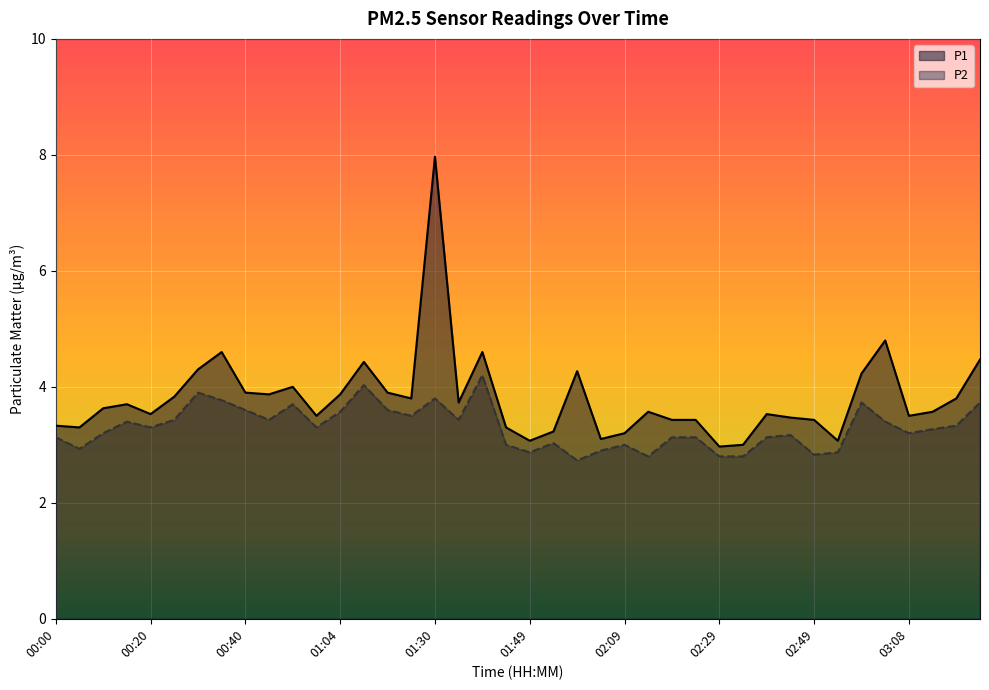

The P1 series shows 3.0 at 02:29. True or false?

True